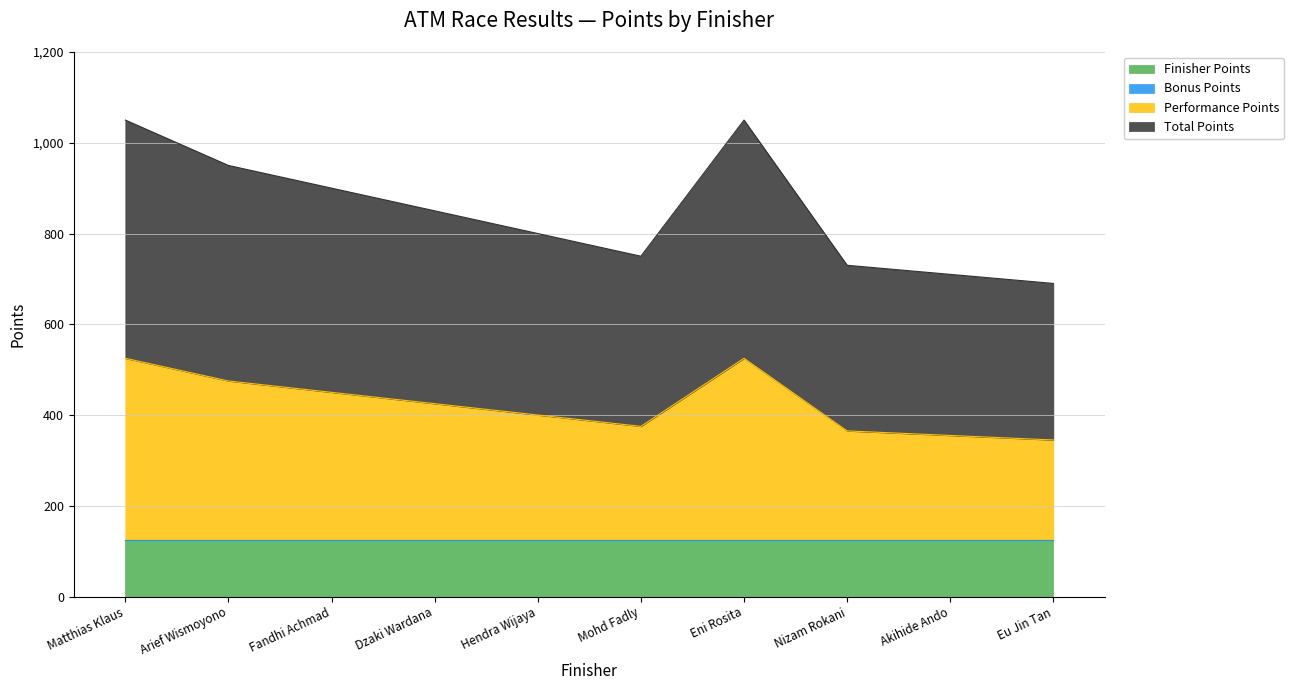

The Finisher Points series shows 125 at Arief Wismoyono. True or false?

True